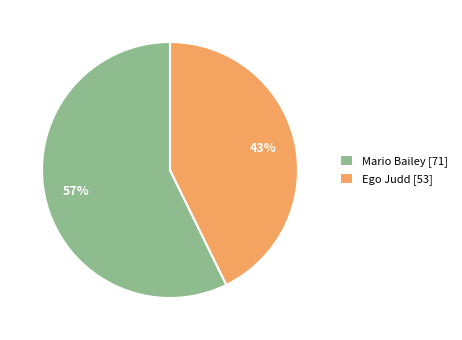

Between Ego Judd and Mario Bailey, which is larger?

Mario Bailey